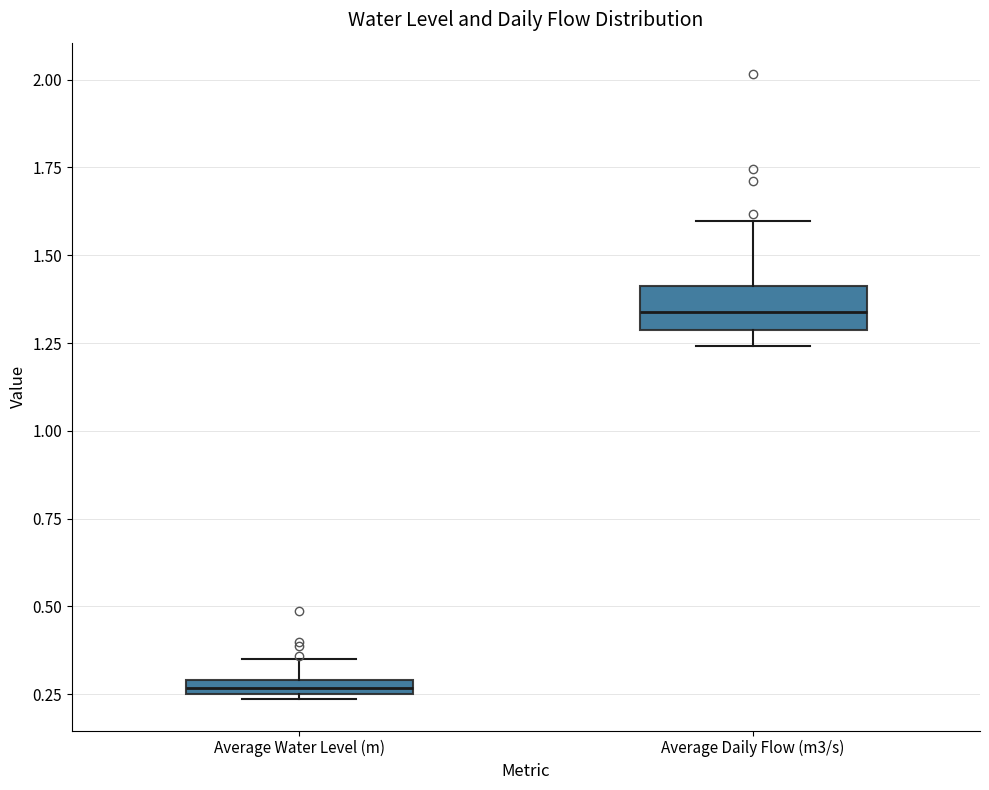

Comparing the boxes themselves (not the whiskers), which one is the tallest?

Average Daily Flow (m3/s)